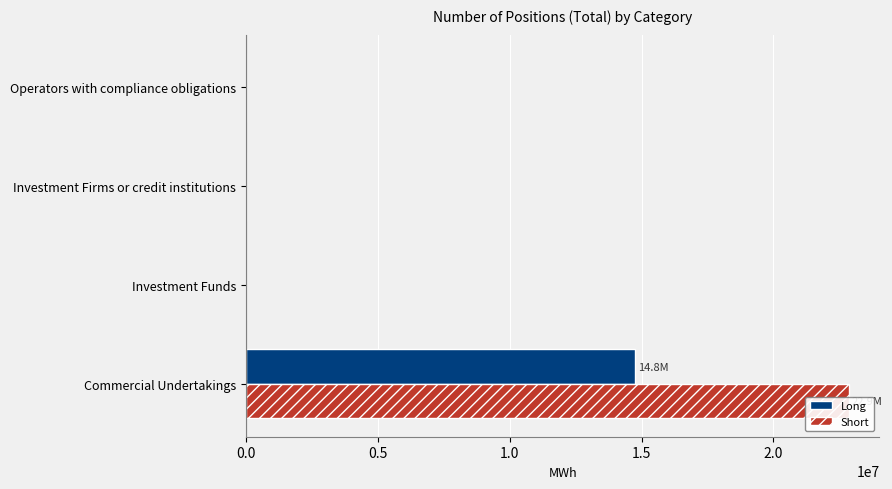

What is the sum of all Short values?

22876690